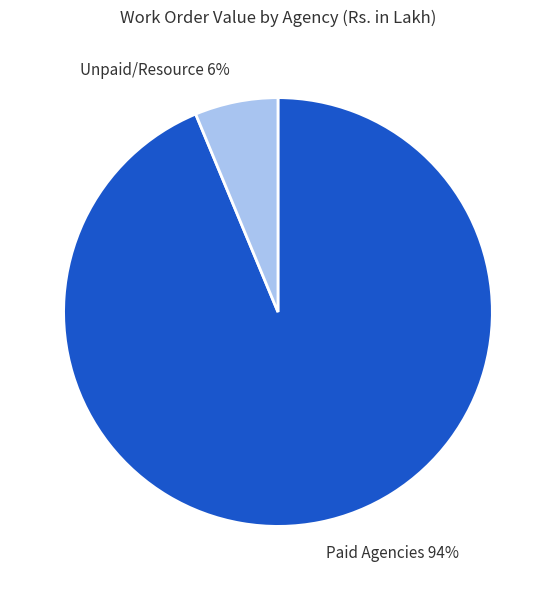

What is the smallest slice in the pie chart?

Unpaid/Resource 6%